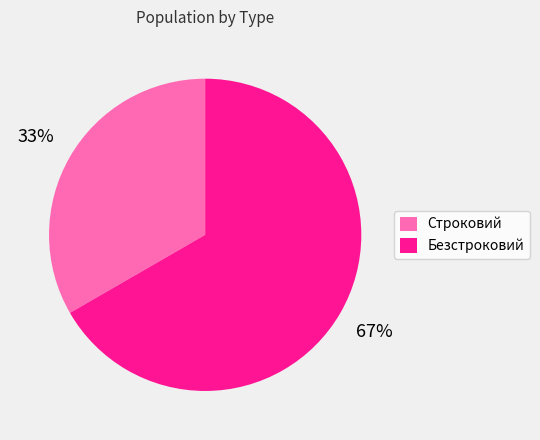

Does Строковий account for over 50% of the chart?

No